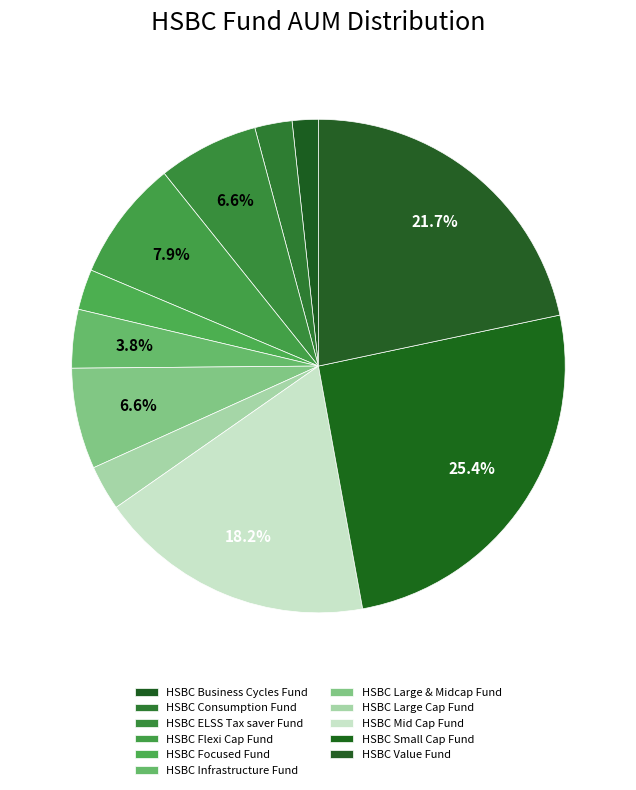

Rank the categories by value from highest to lowest.

HSBC Small Cap Fund, HSBC Value Fund, HSBC Mid Cap Fund, HSBC Flexi Cap Fund, HSBC Large & Midcap Fund, HSBC ELSS Tax saver Fund, HSBC Infrastructure Fund, HSBC Large Cap Fund, HSBC Focused Fund, HSBC Consumption Fund, HSBC Business Cycles Fund